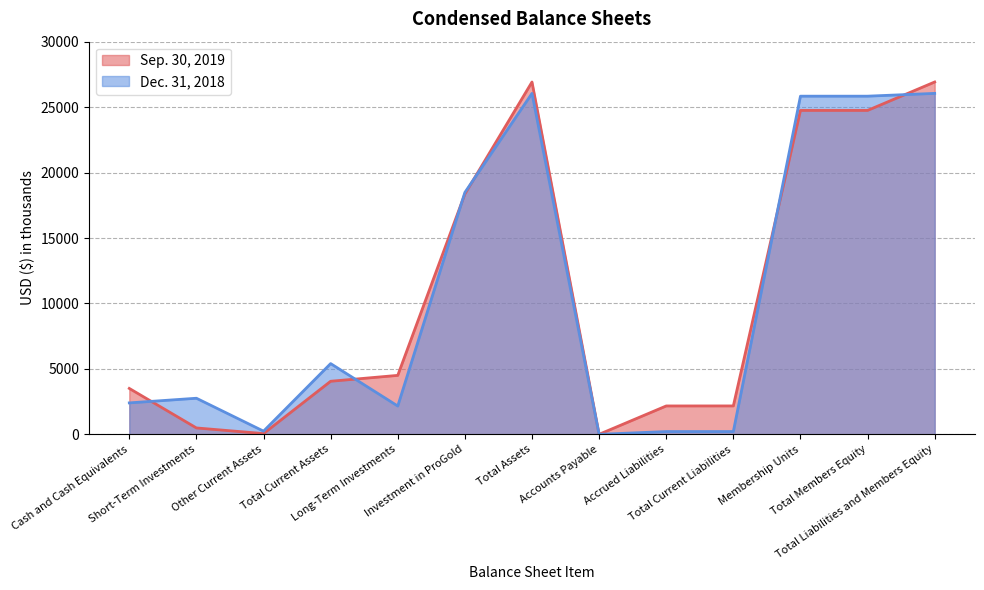

What is the sum of the Dec. 31, 2018 values at Membership Units and Total Members Equity?

51672